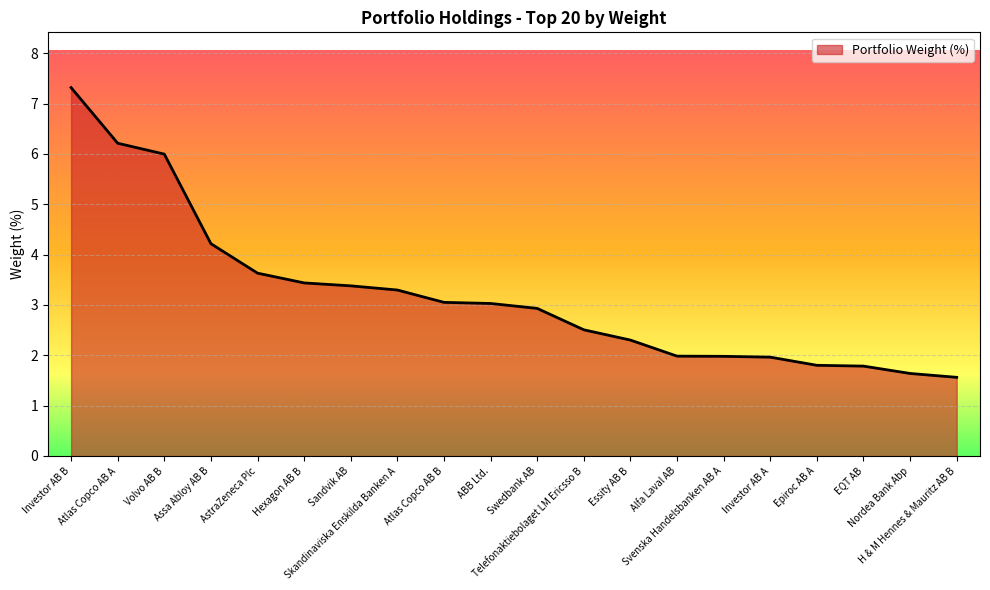

What is the smallest value displayed?

1.6